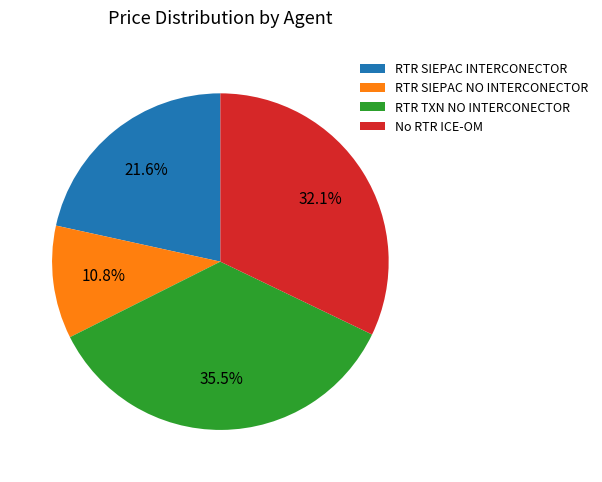

Between RTR SIEPAC NO INTERCONECTOR and No RTR ICE-OM, which is larger?

No RTR ICE-OM